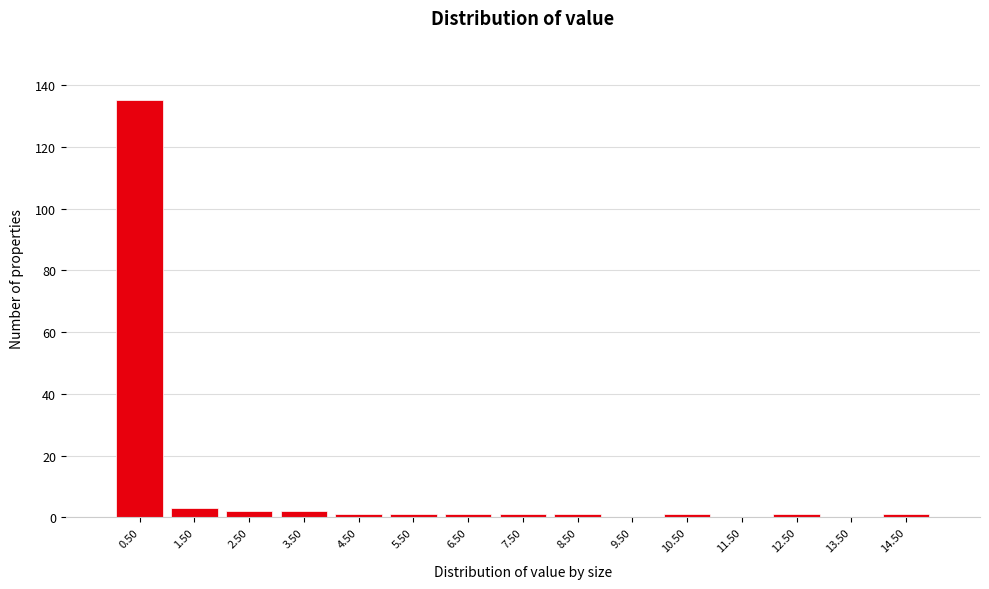

What is the height of the bar covering 0 to 1 on the x-axis? The values are not printed on the chart, so give them approximately, as read against the axis.

136